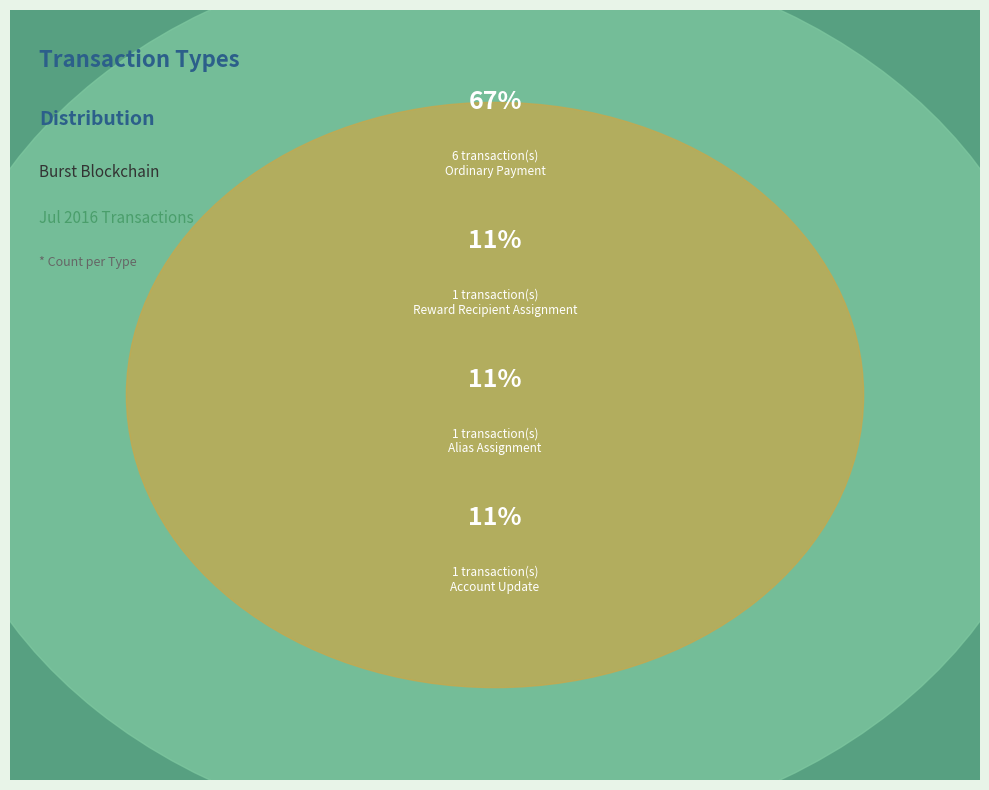

To the nearest percent, what is the difference between the Account Update and Ordinary Payment slice percentages?

56%